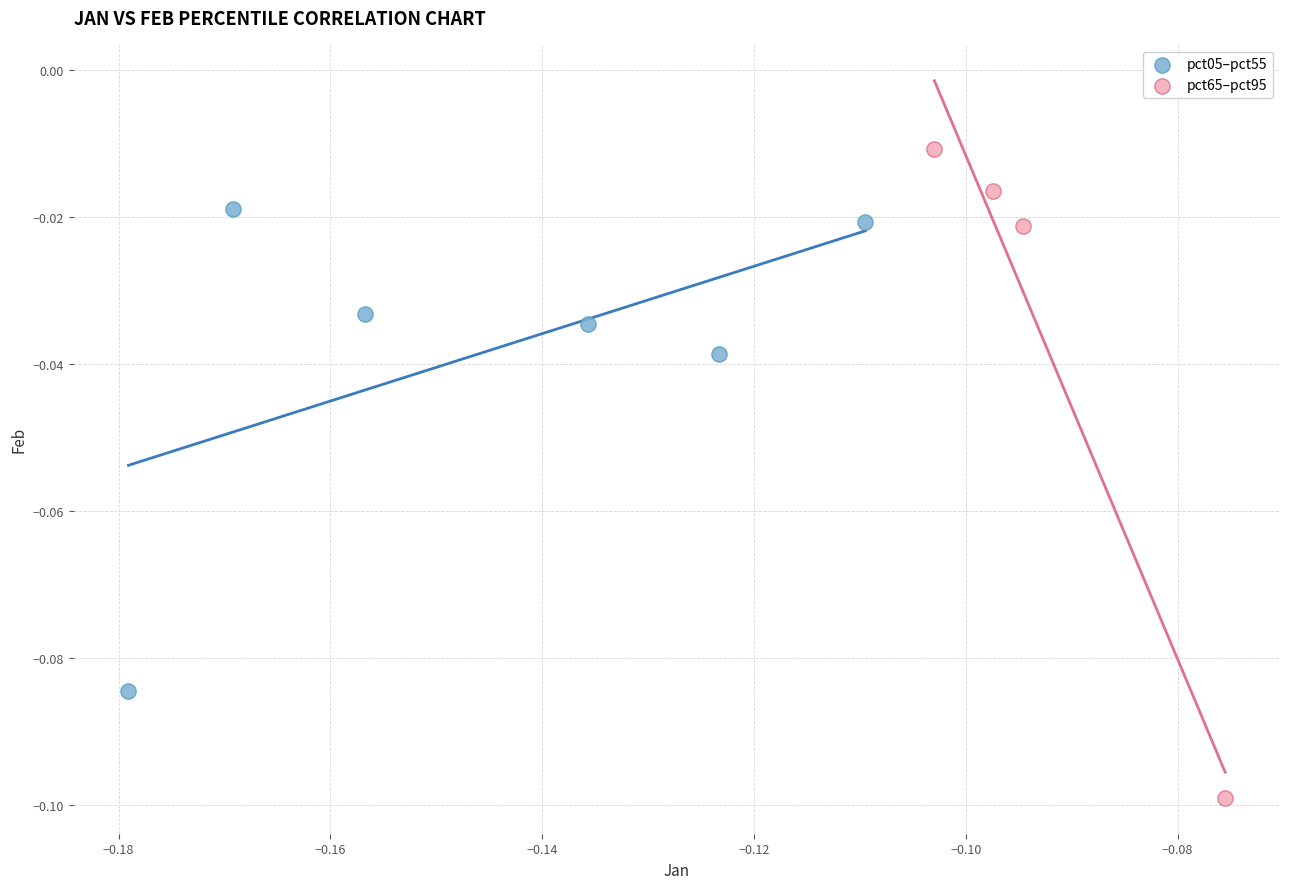

Which series reaches the minimum Y coordinate?

pct65–pct95